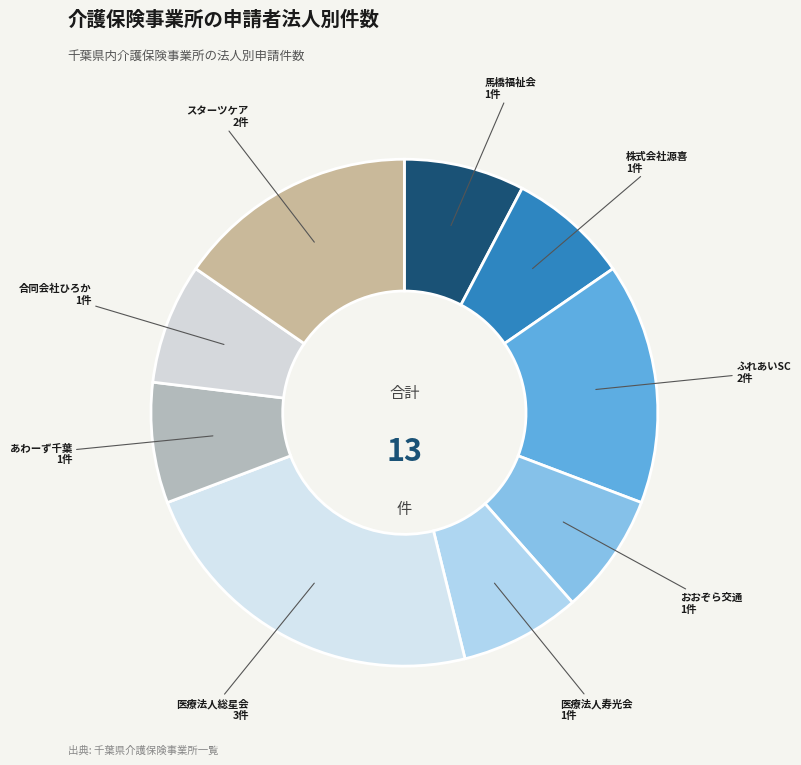

How many segments does this pie chart have?

9